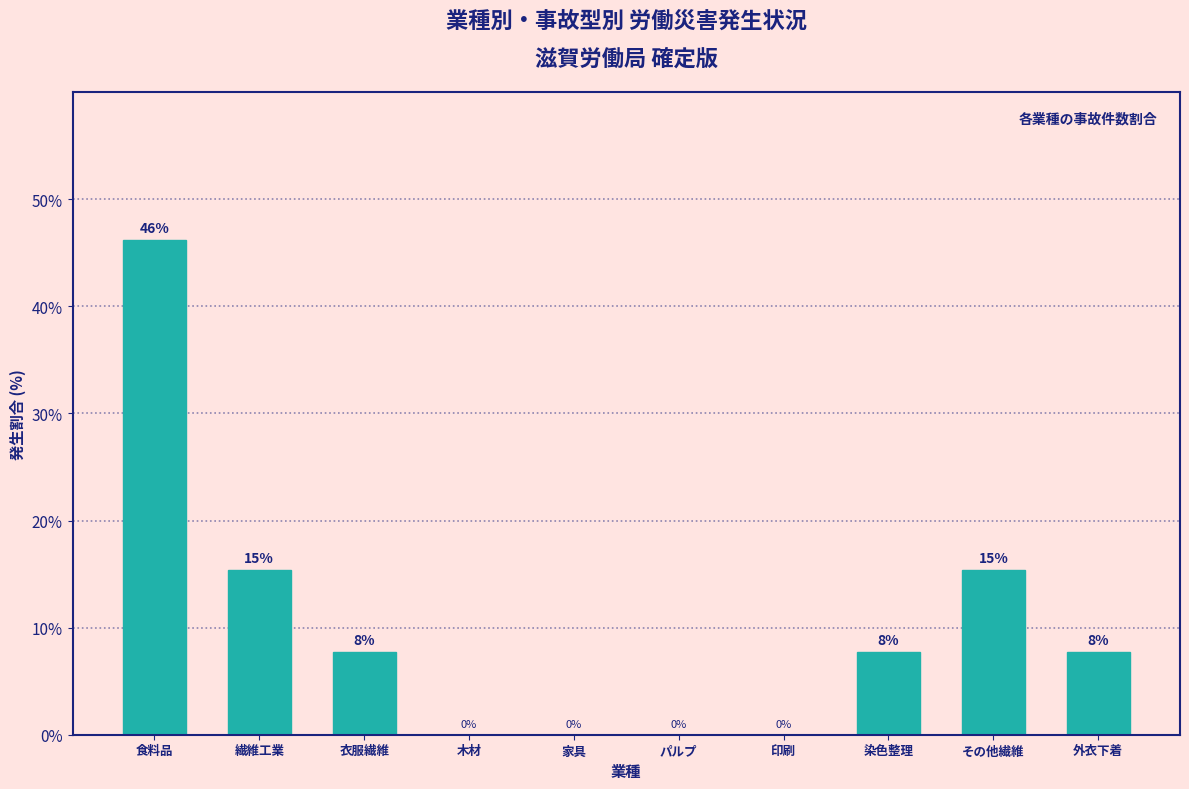

What is the ratio of the value at 外衣下着 to the value at 染色整理?

1.0